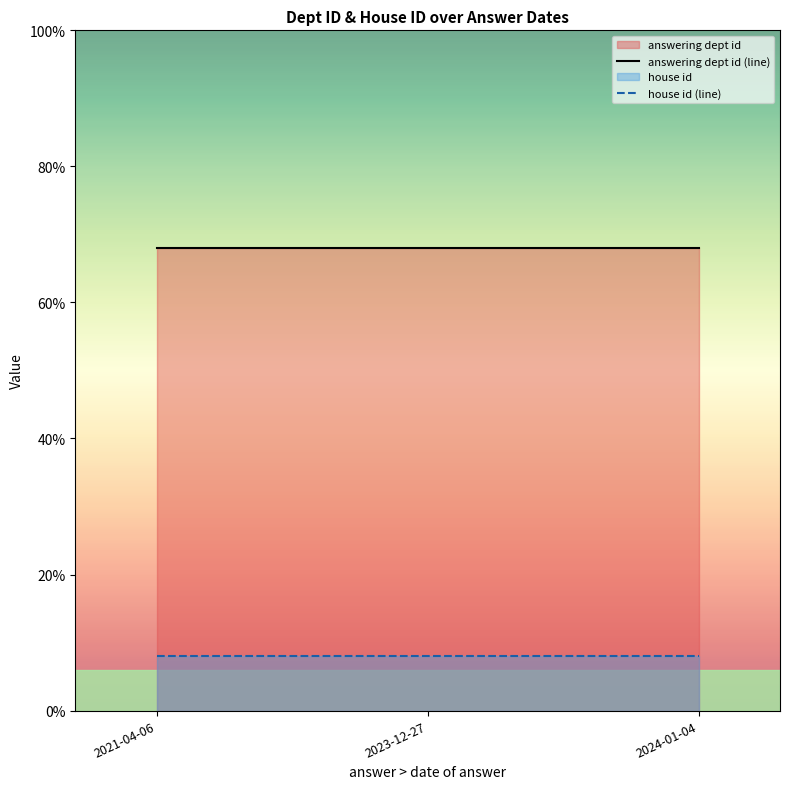

At how many categories does at least one series exceed 15?

3